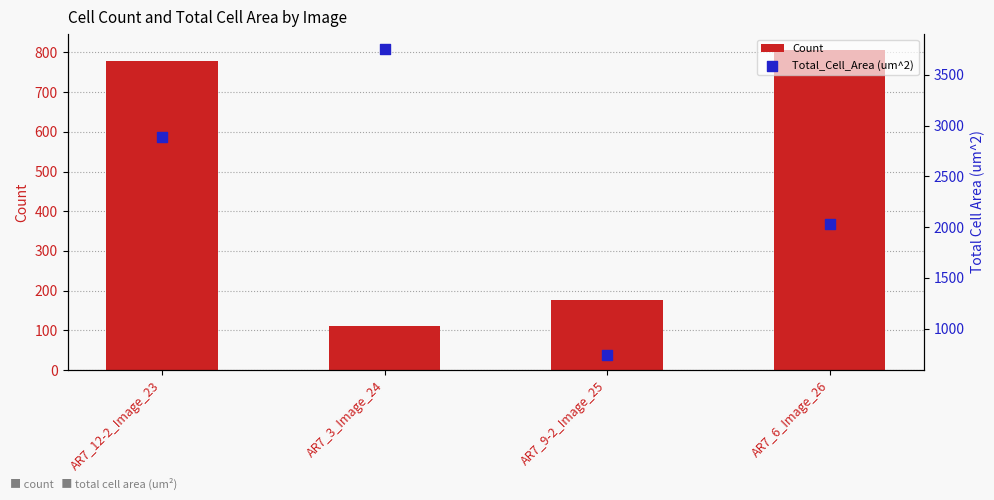

At how many categories does at least one series exceed 2505?

2